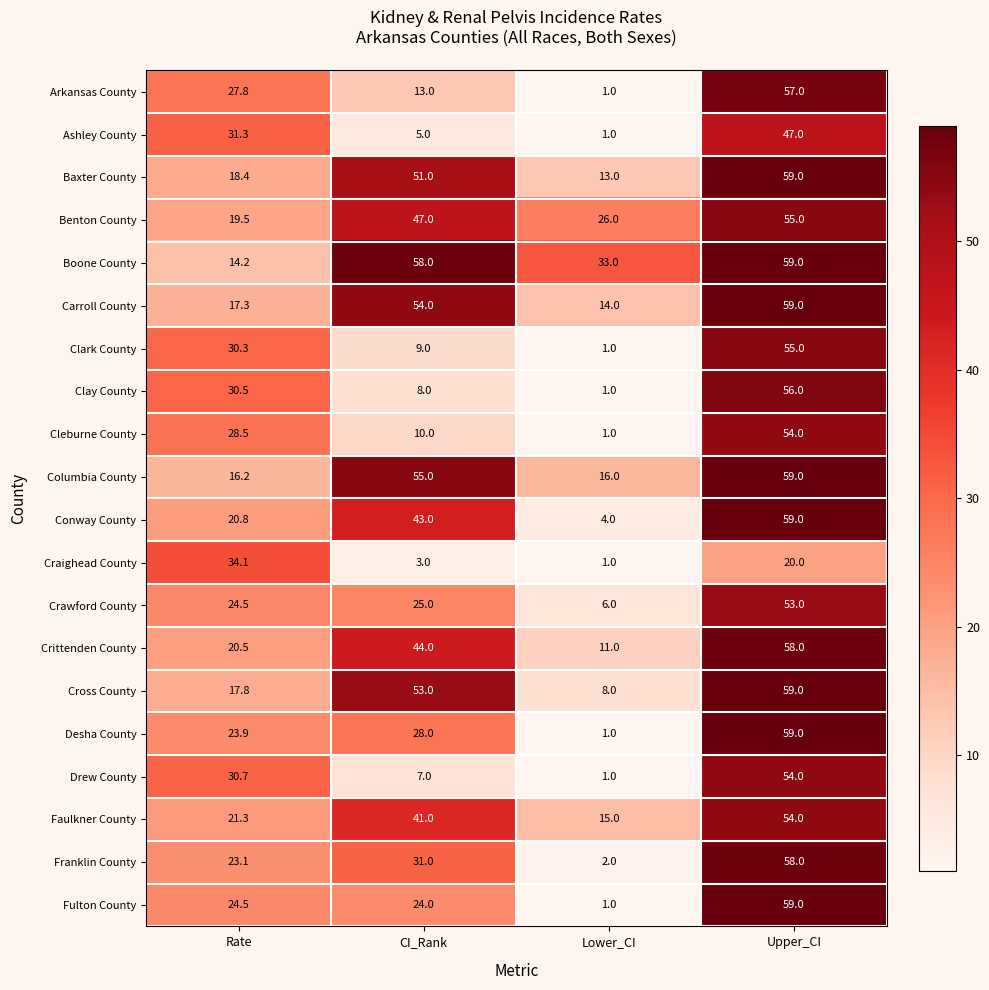

What is the difference between the second highest and second lowest values in the Carroll County series?

36.7